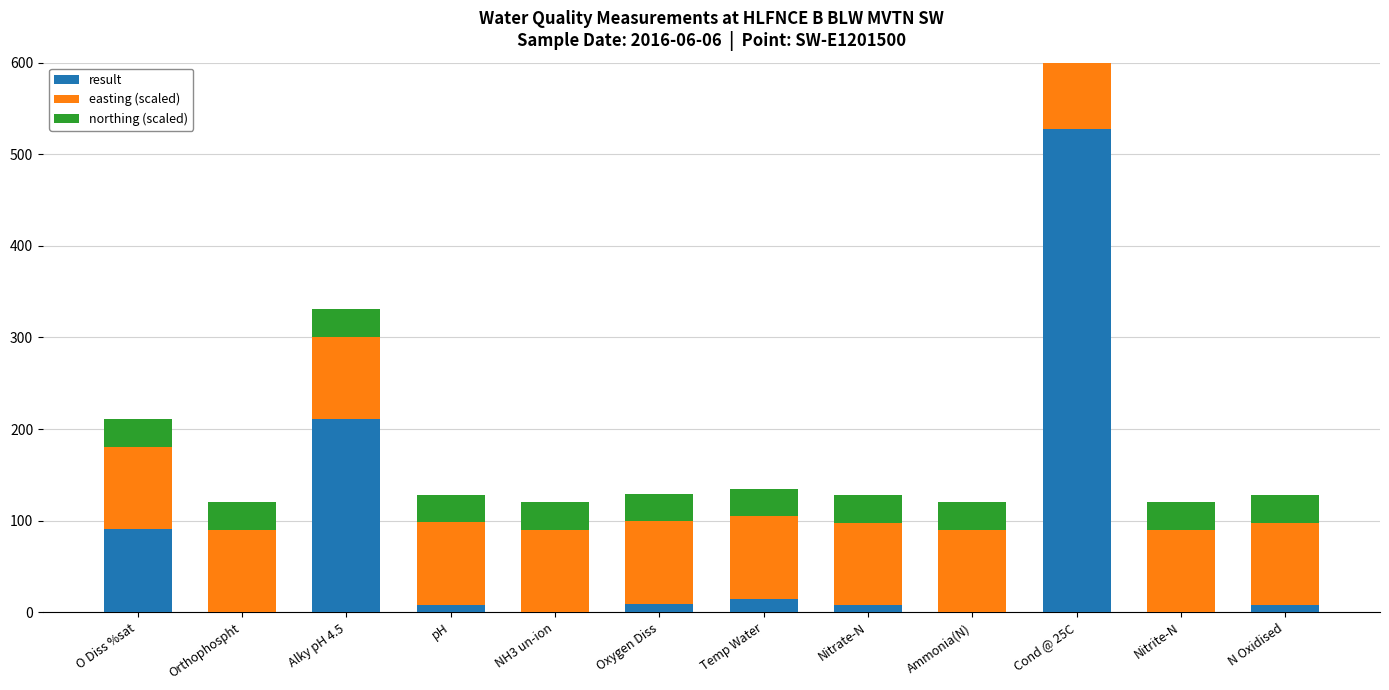

How many bars are there in each group?

3